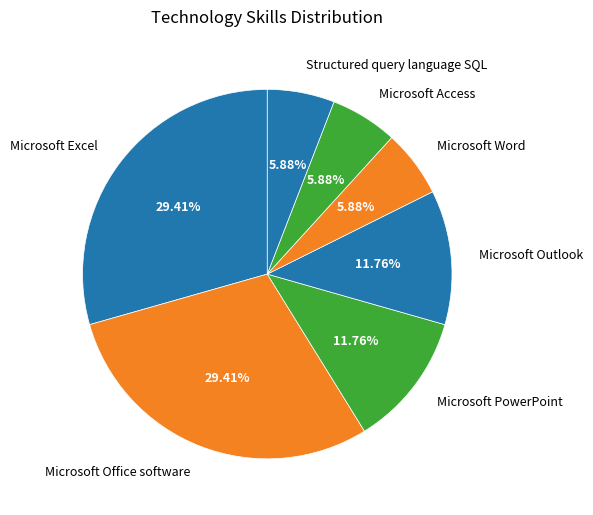

Is there a majority slice in this chart?

No